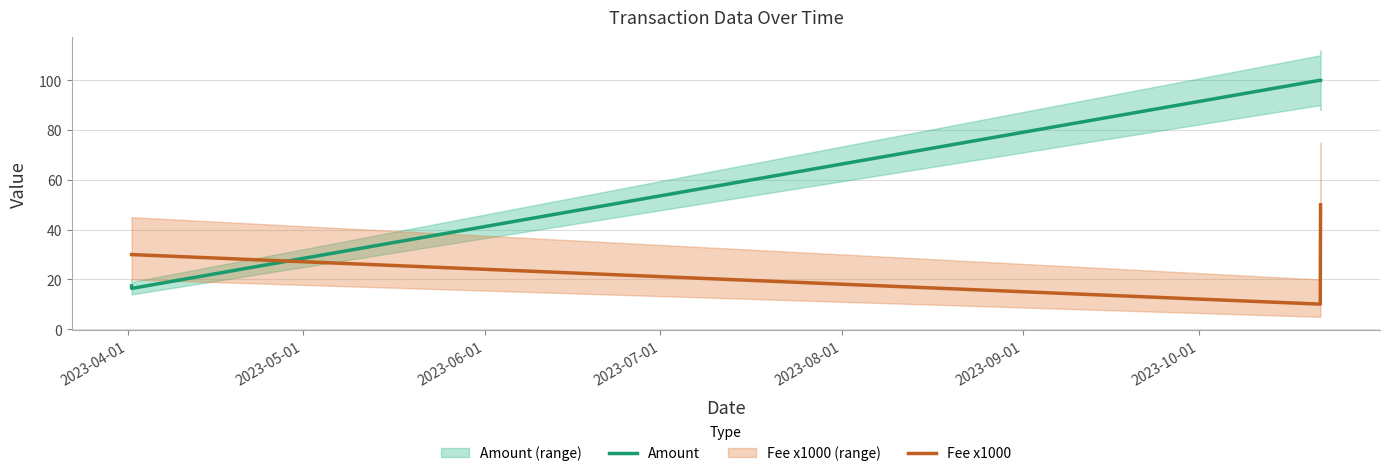

How many times do Fee x1000 and Amount cross each other?

1